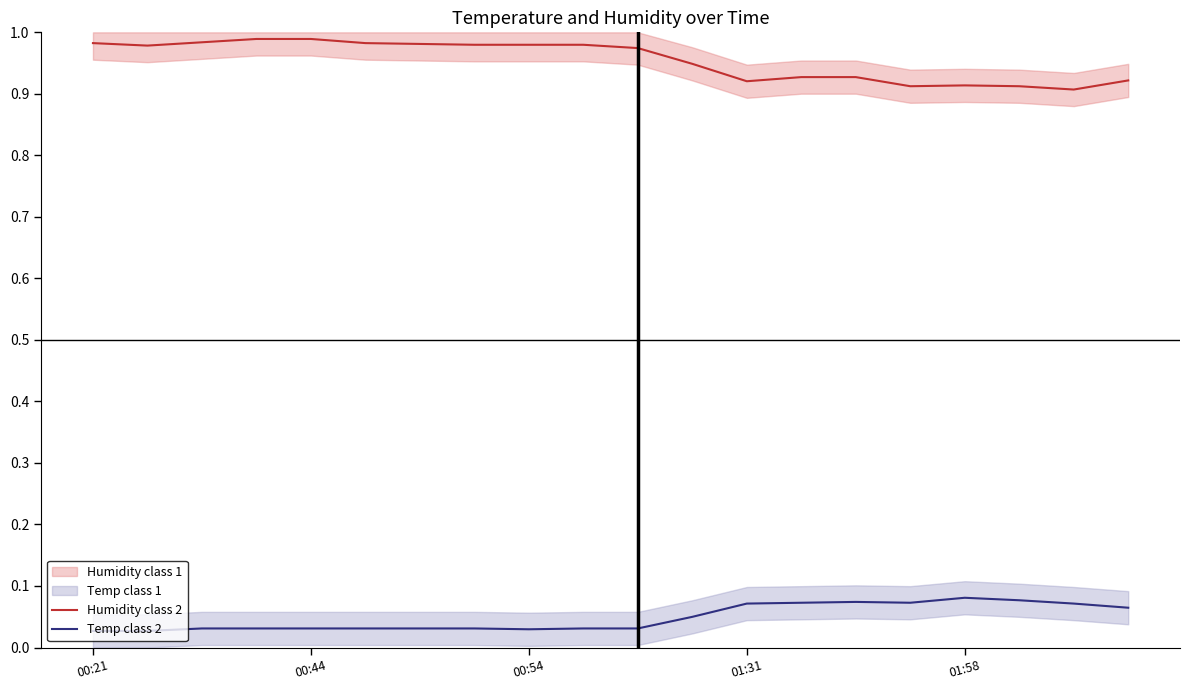

What is the difference between the maximum and minimum values in the Temp class 2 series?

0.1